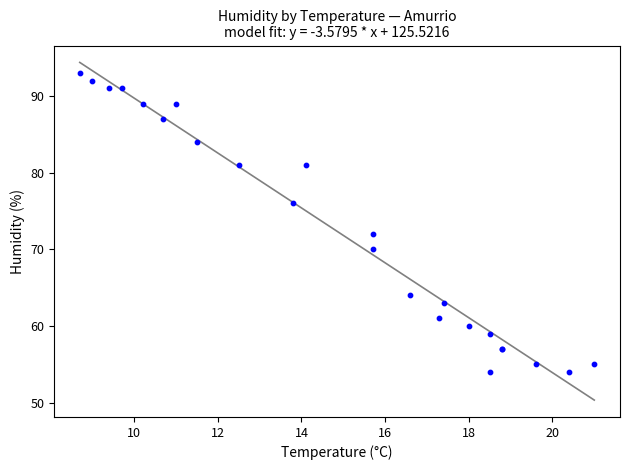

What Y value in the scatter plot is closest to 73?

72